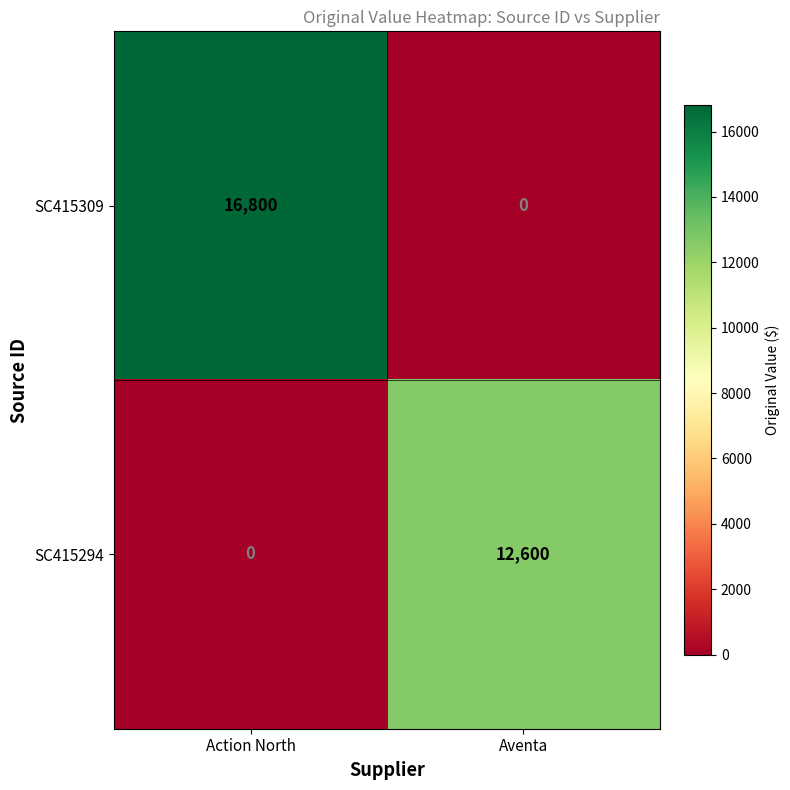

How many data points does each series have?

2